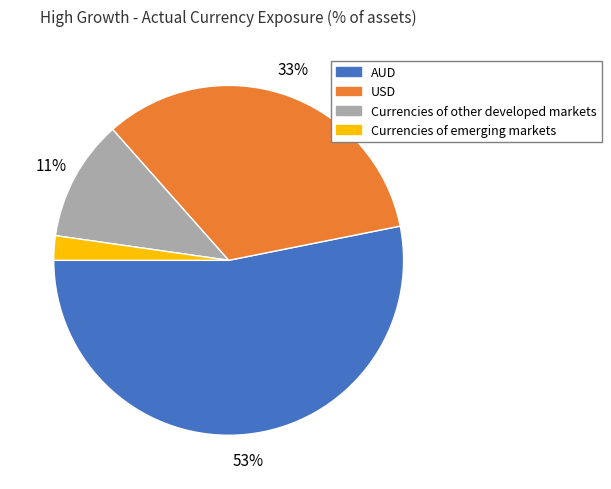

What is the majority slice?

AUD